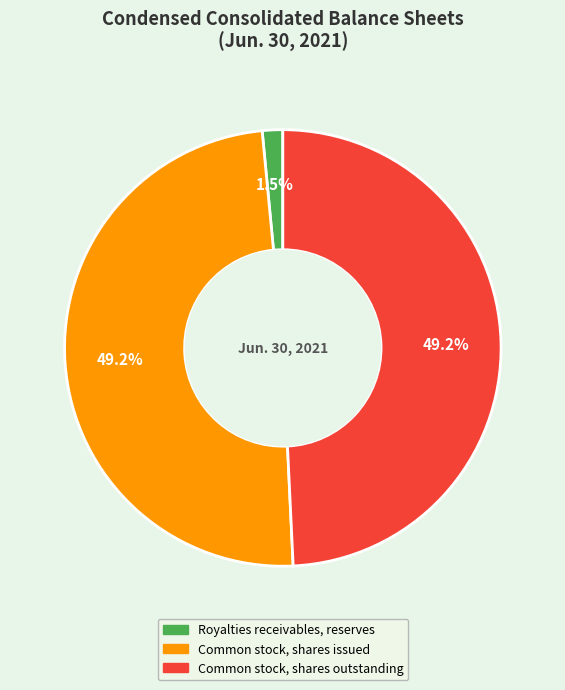

Is Common stock, shares issued the majority of the pie?

No